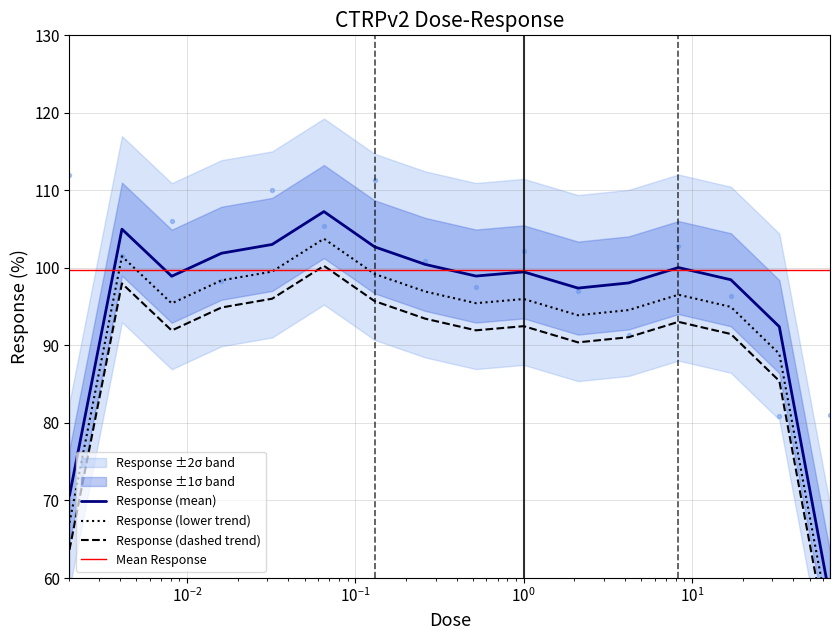

Is the value of Response (lower trend) at $\mathdefault{10^{1}}$ greater than the value of Response (dashed trend) at $\mathdefault{10^{1}}$?

Yes